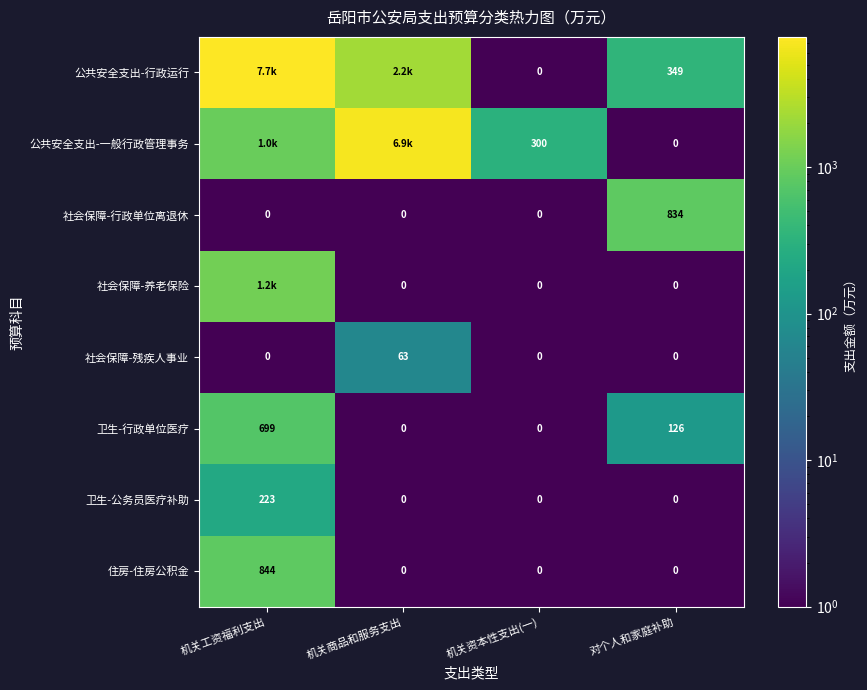

What is the sum of all 社会保障-行政单位离退休 values?

834.0